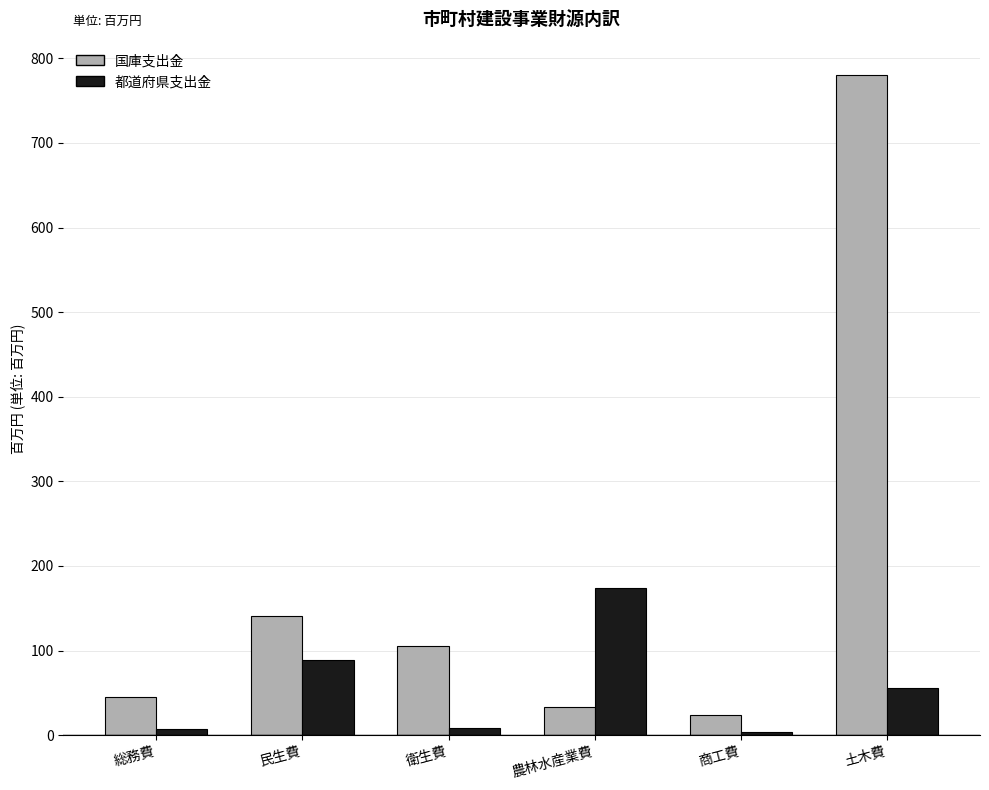

Between 総務費 and 衛生費, which series saw the biggest shift?

国庫支出金